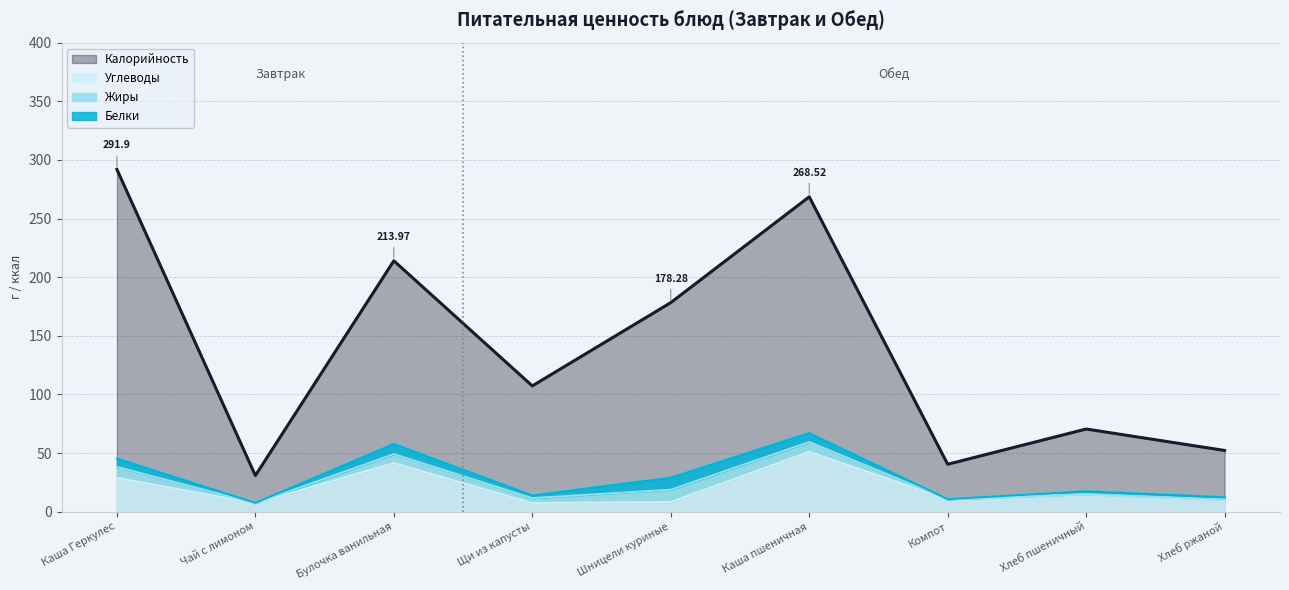

True or false: Калорийность and Углеводы cross at least once.

False